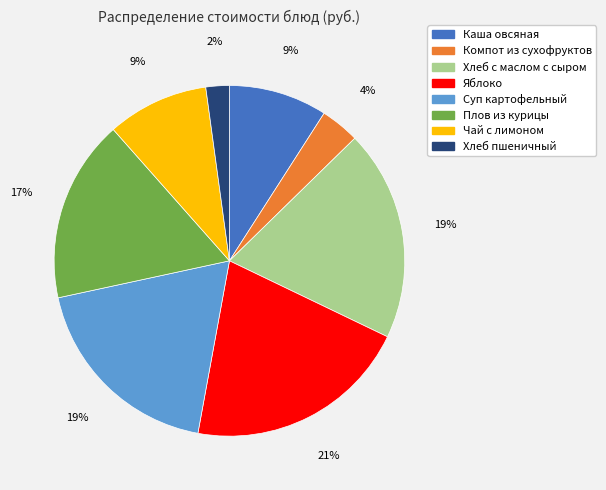

Count the number of slices in the pie.

8